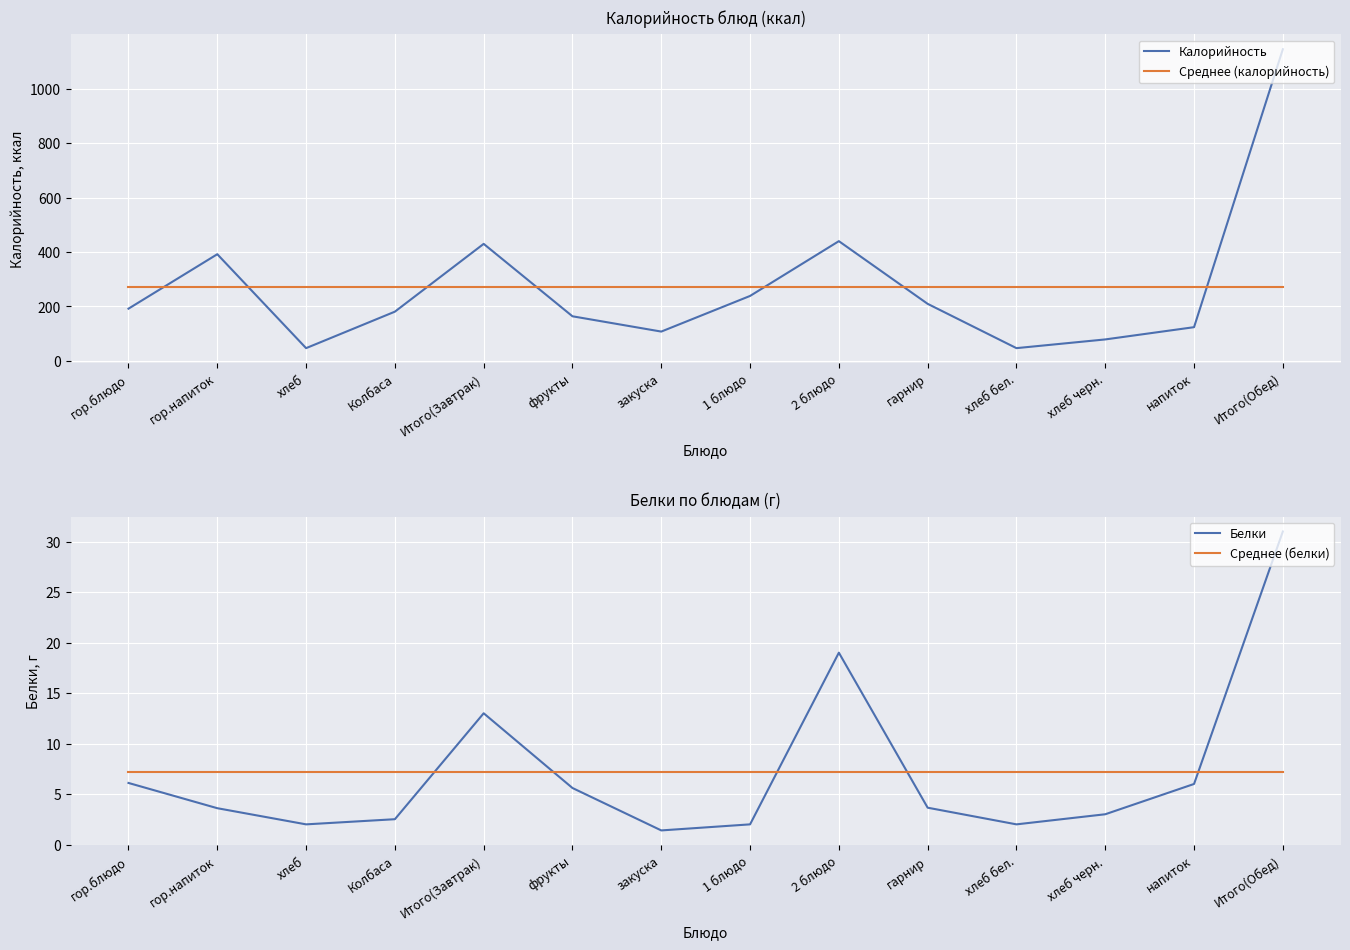

True or false: Белки has more than 2 interior local peaks.

False